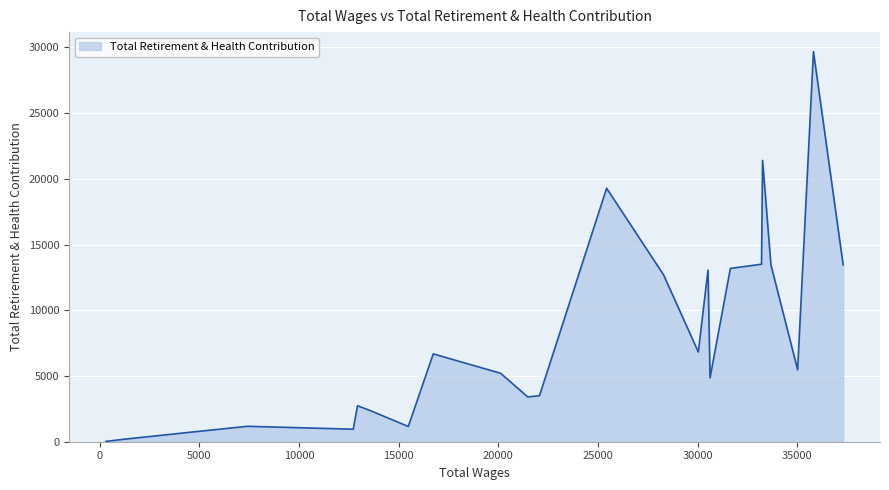

What is the maximum value shown in the chart?

29683